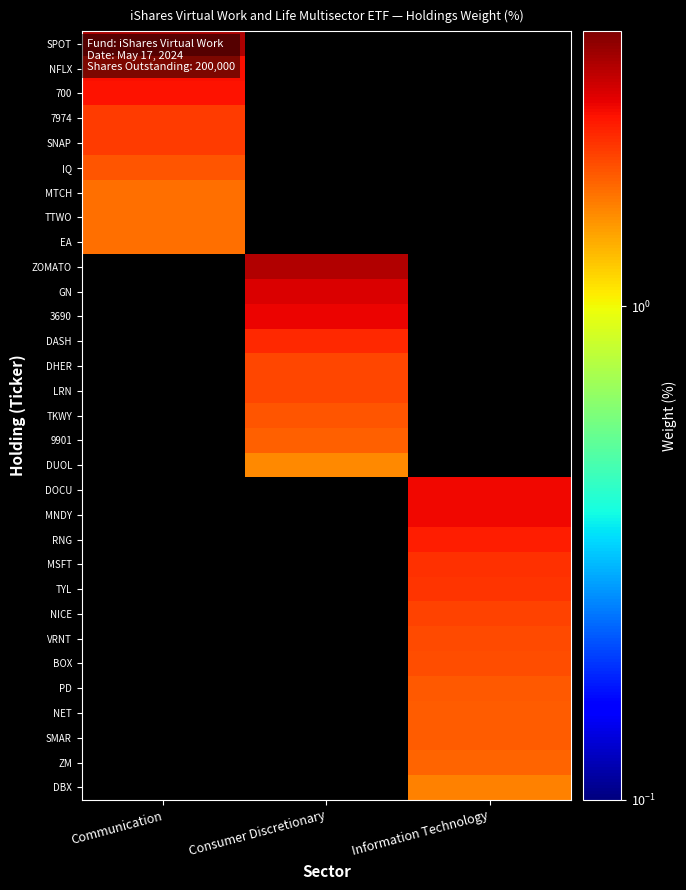

Count the number of data series in this chart.

31